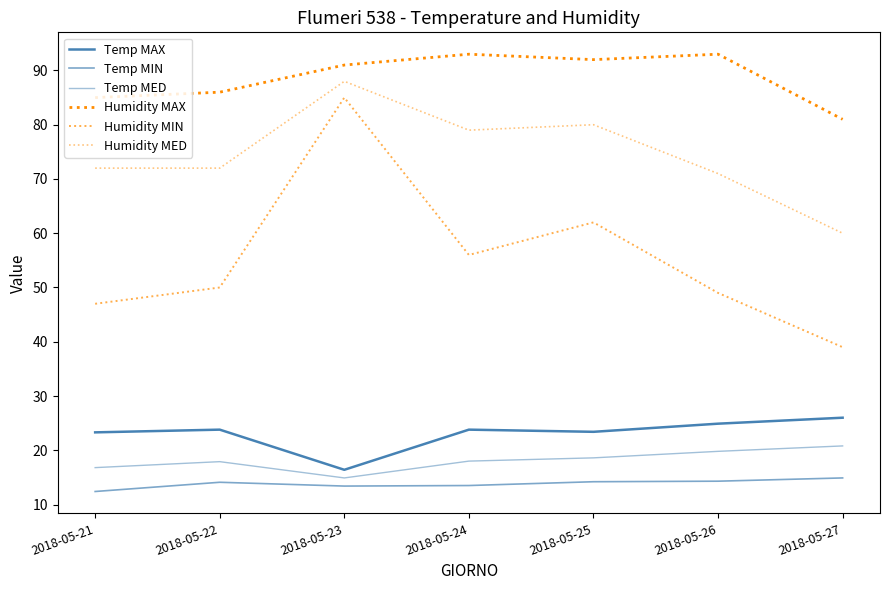

Reading left to right, what are all the values shown in this chart?

Temp MAX: 23.3	23.8	16.4	23.8	23.4	24.9	26.0
Temp MIN: 12.4	14.1	13.4	13.5	14.2	14.3	14.9
Temp MED: 16.8	17.9	14.9	18.0	18.6	19.8	20.8
Humidity MAX: 85.0	86.0	91.0	93.0	92.0	93.0	81.0
Humidity MIN: 47.0	50.0	85.0	56.0	62.0	49.0	39.0
Humidity MED: 72.0	72.0	88.0	79.0	80.0	71.0	60.0